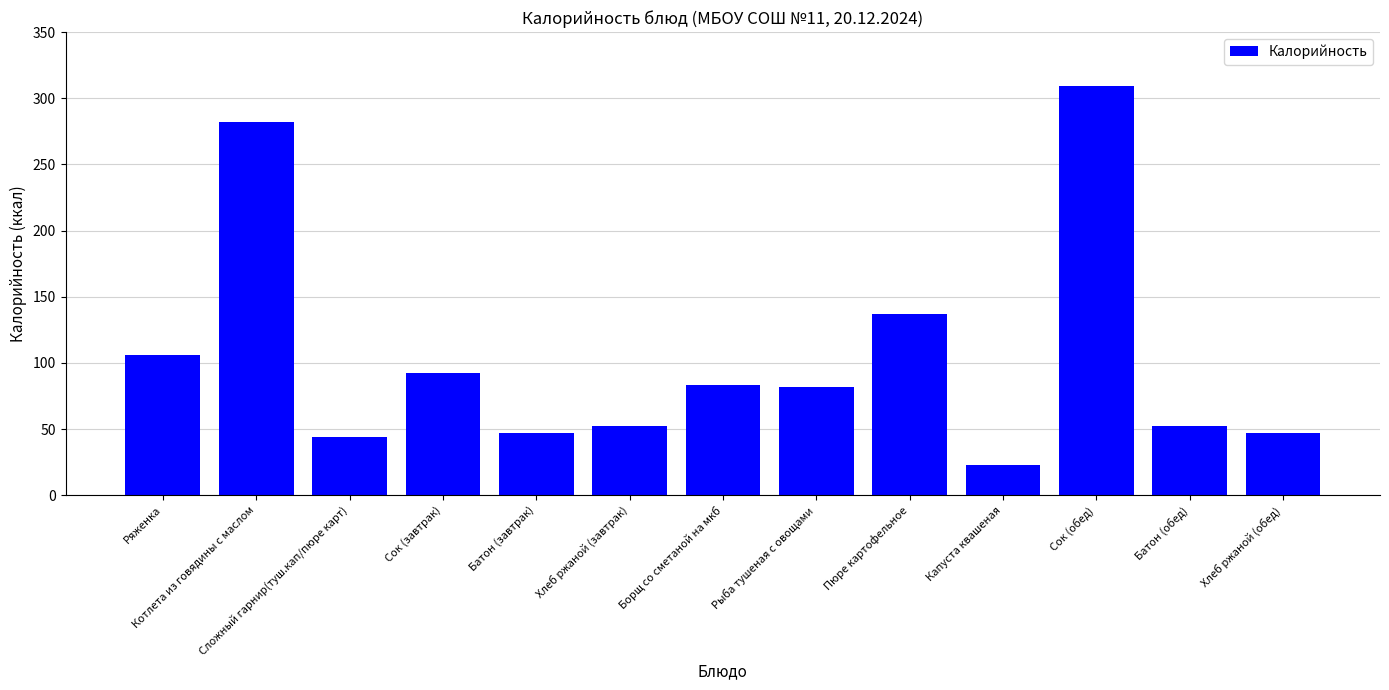

What is the average value?

104.3